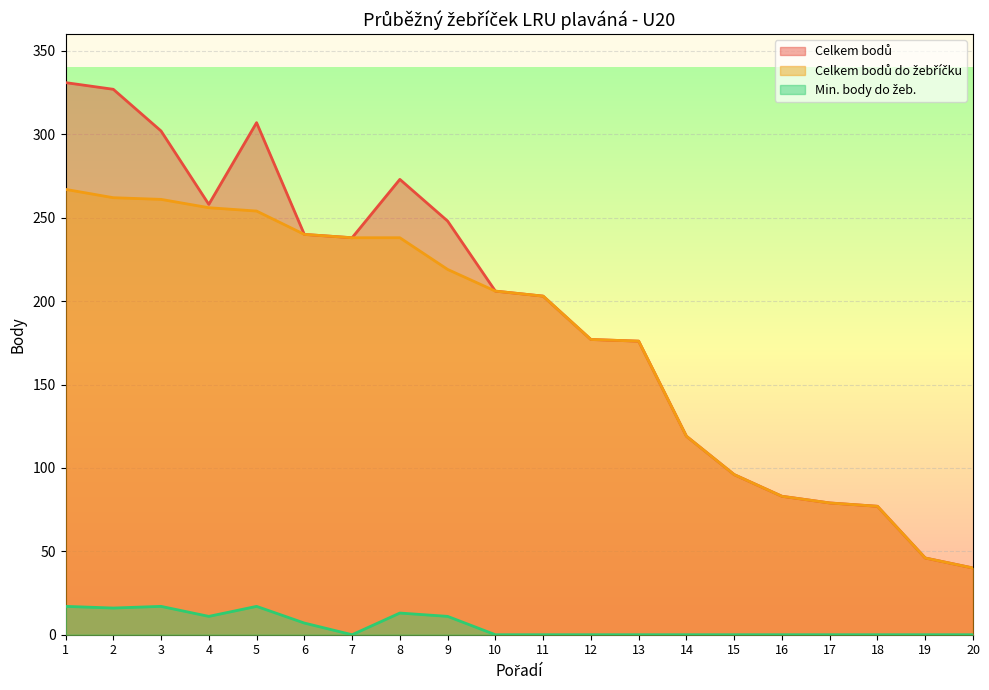

True or false: Min. body do žeb. and Celkem bodů intersect in this chart.

False